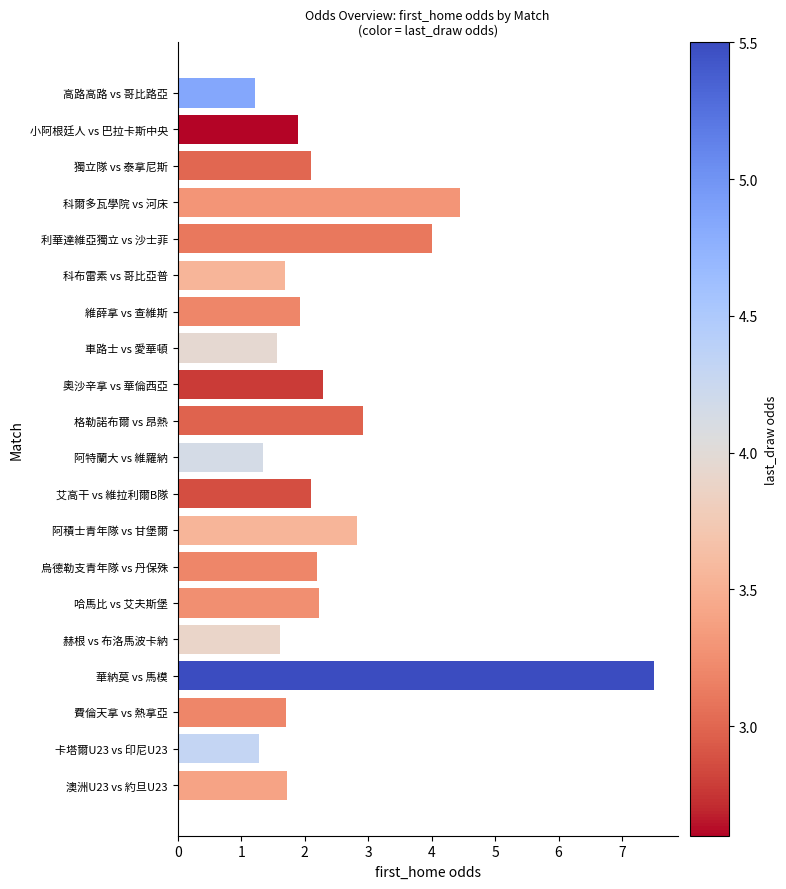

Reading bottom to top, extract all data points from this chart.

澳洲U23 vs 約旦U23=1.7	卡塔爾U23 vs 印尼U23=1.3	費倫天拿 vs 熱拿亞=1.7	華納莫 vs 馬模=7.5	赫根 vs 布洛馬波卡納=1.6	哈馬比 vs 艾夫斯堡=2.2	烏德勒支青年隊 vs 丹保殊=2.2	阿積士青年隊 vs 甘堡爾=2.8	艾高干 vs 維拉利爾B隊=2.1	阿特蘭大 vs 維羅納=1.4	格勒諾布爾 vs 昂熱=2.9	奧沙辛拿 vs 華倫西亞=2.3	車路士 vs 愛華頓=1.6	維薛拿 vs 查維斯=1.9	科布雷素 vs 哥比亞普=1.7	利華達維亞獨立 vs 沙士菲=4.0	科爾多瓦學院 vs 河床=4.5	獨立隊 vs 泰拿尼斯=2.1	小阿根廷人 vs 巴拉卡斯中央=1.9	高路高路 vs 哥比路亞=1.2